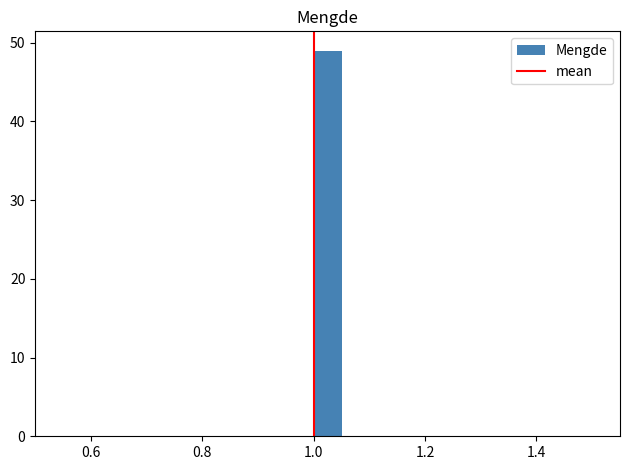

Around what value on the x-axis is the tallest bar? Give the approximate position of its centre, as read against the axis.

1.02